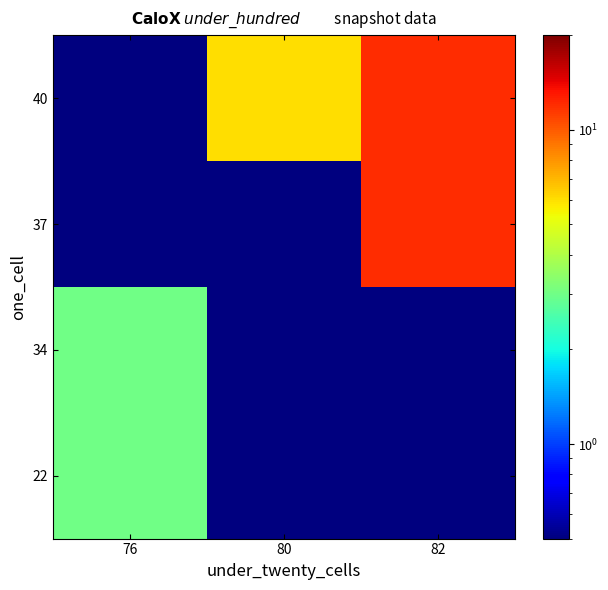

Reading left to right, transcribe all the data shown in this chart.

22: 76=3.0	80=0.1	82=0.1
34: 76=3.0	80=0.1	82=0.1
37: 76=0.1	80=0.1	82=12.0
40: 76=0.1	80=6.0	82=12.0